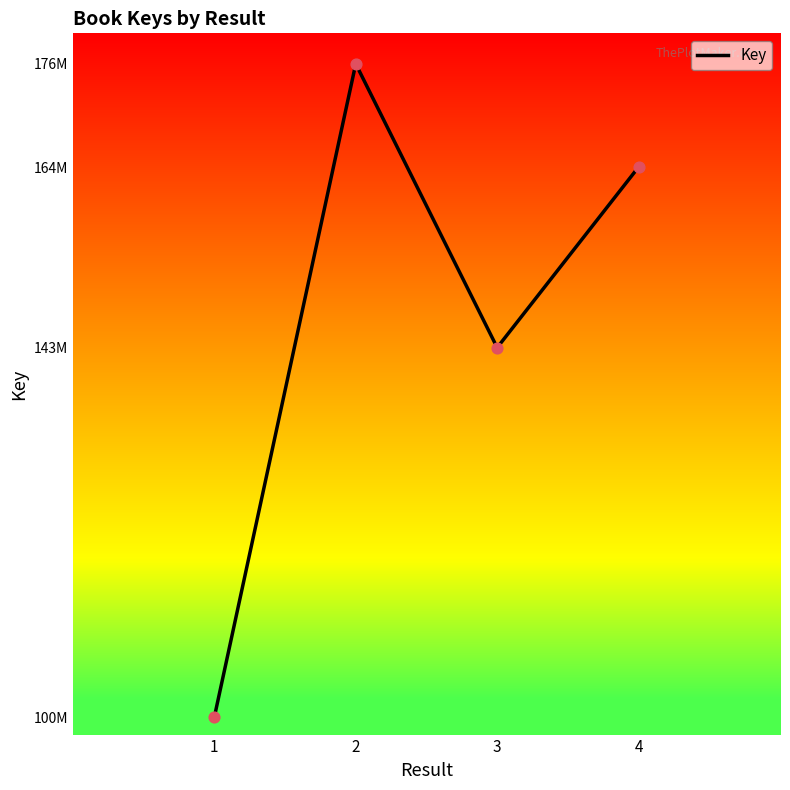

What is the change in value from 2 to 4?

-11858916